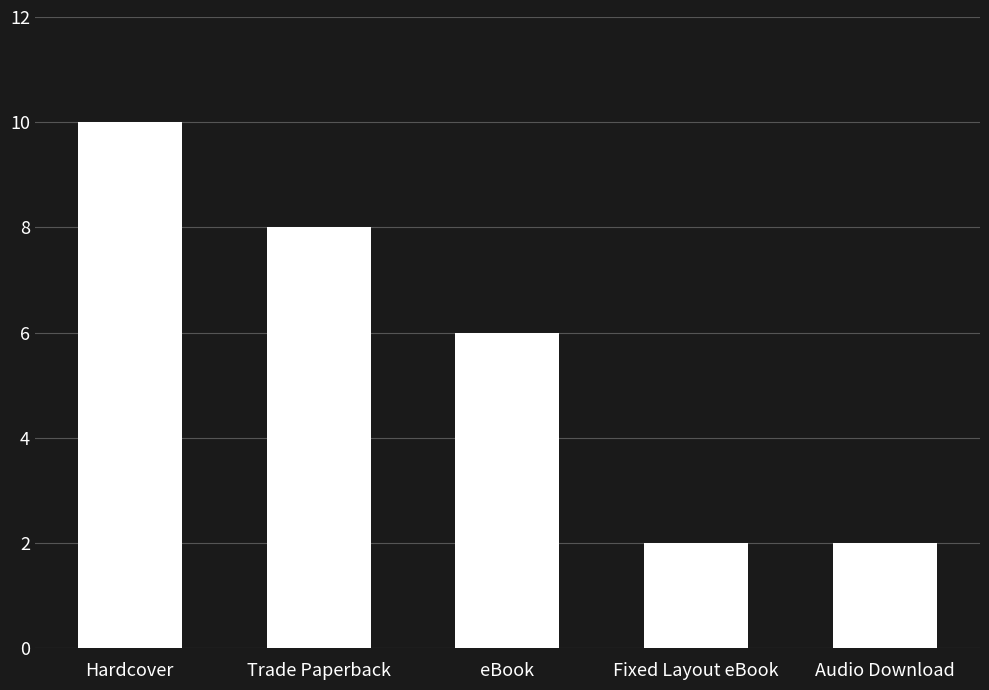

What is the sum of all values?

28